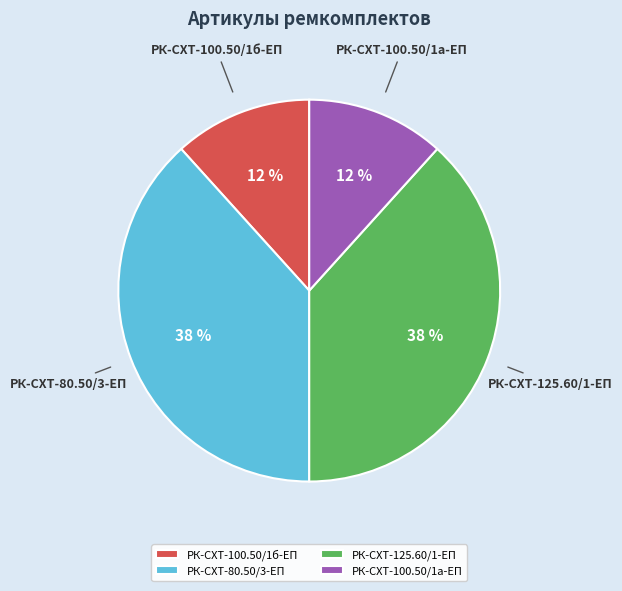

Approximately how many times larger is the value at РК-СХТ-100.50/1а-ЕП compared to РК-СХТ-100.50/1б-ЕП?

1.0